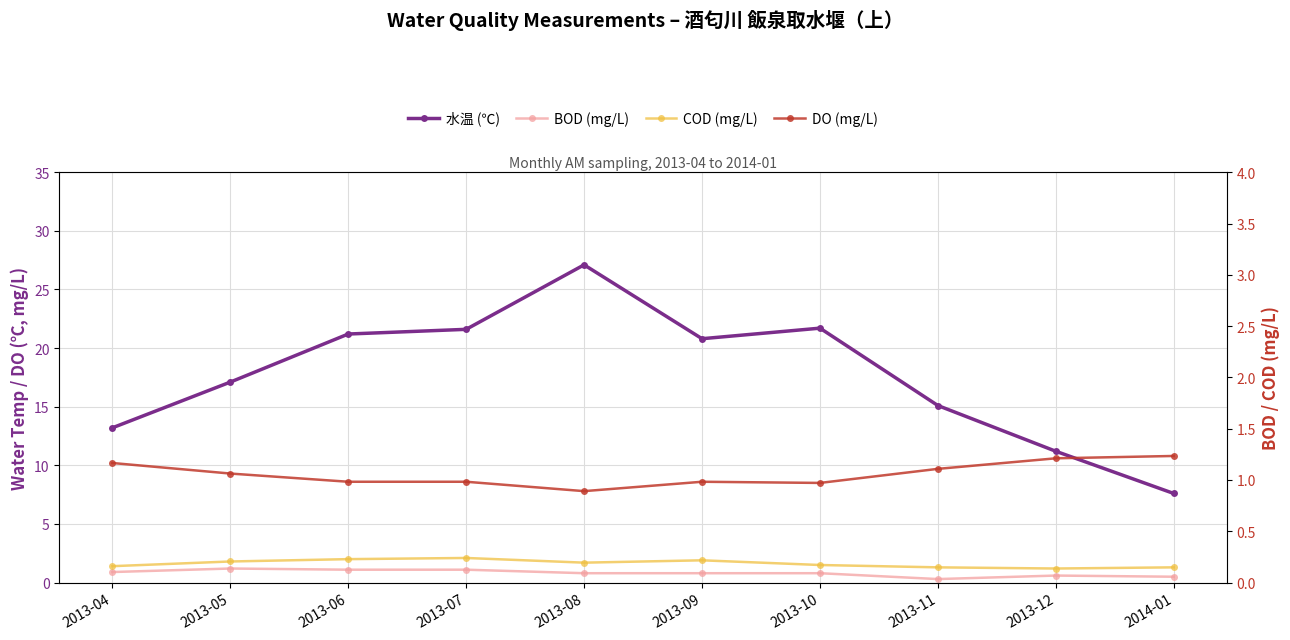

Reading left to right, transcribe all the data shown in this chart.

水温 (℃): 2013-04=13.2	2013-05=17.1	2013-06=21.2	2013-07=21.6	2013-08=27.1	2013-09=20.8	2013-10=21.7	2013-11=15.1	2013-12=11.2	2014-01=7.6
BOD (mg/L): 2013-04=0.9	2013-05=1.2	2013-06=1.1	2013-07=1.1	2013-08=0.8	2013-09=0.8	2013-10=0.8	2013-11=0.3	2013-12=0.6	2014-01=0.5
COD (mg/L): 2013-04=1.4	2013-05=1.8	2013-06=2.0	2013-07=2.1	2013-08=1.7	2013-09=1.9	2013-10=1.5	2013-11=1.3	2013-12=1.2	2014-01=1.3
DO (mg/L): 2013-04=10.2	2013-05=9.3	2013-06=8.6	2013-07=8.6	2013-08=7.8	2013-09=8.6	2013-10=8.5	2013-11=9.7	2013-12=10.6	2014-01=10.8